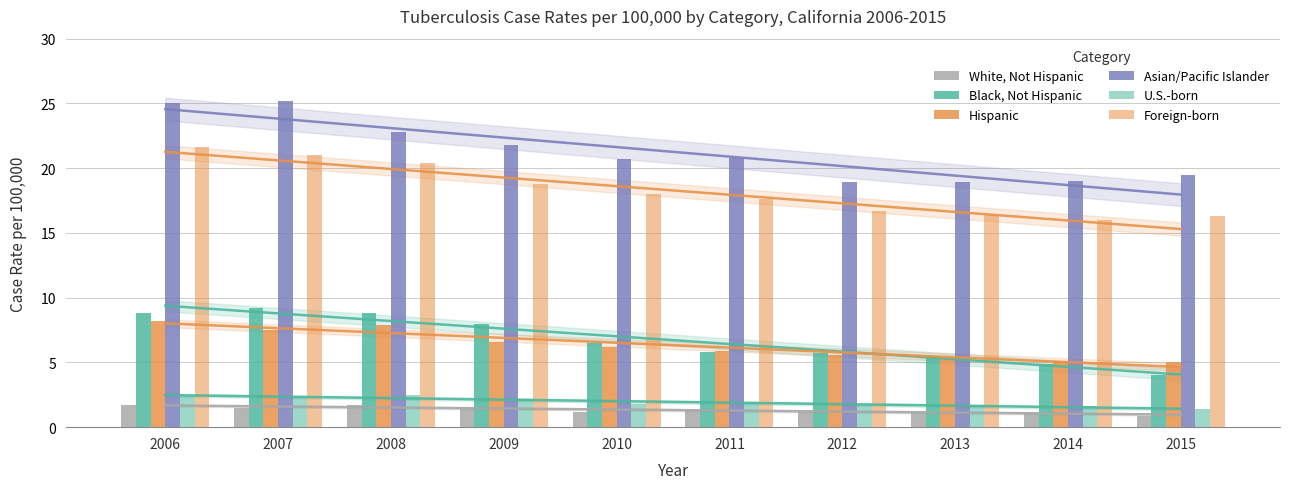

What is the value of the Black, Not Hispanic bar at the 6th from the left?

5.8